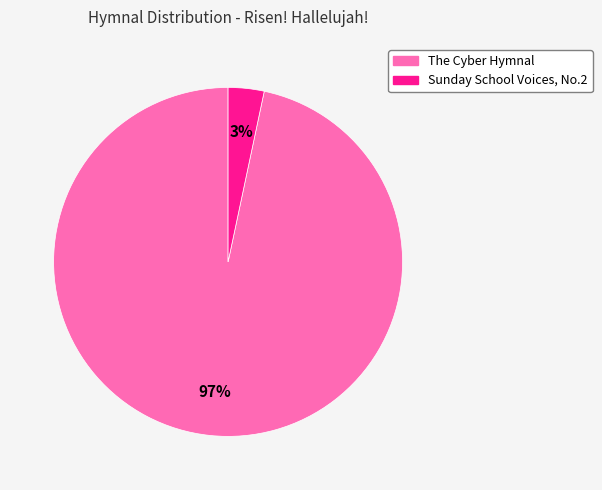

Rank the categories by value from lowest to highest.

Sunday School Voices, No.2, The Cyber Hymnal